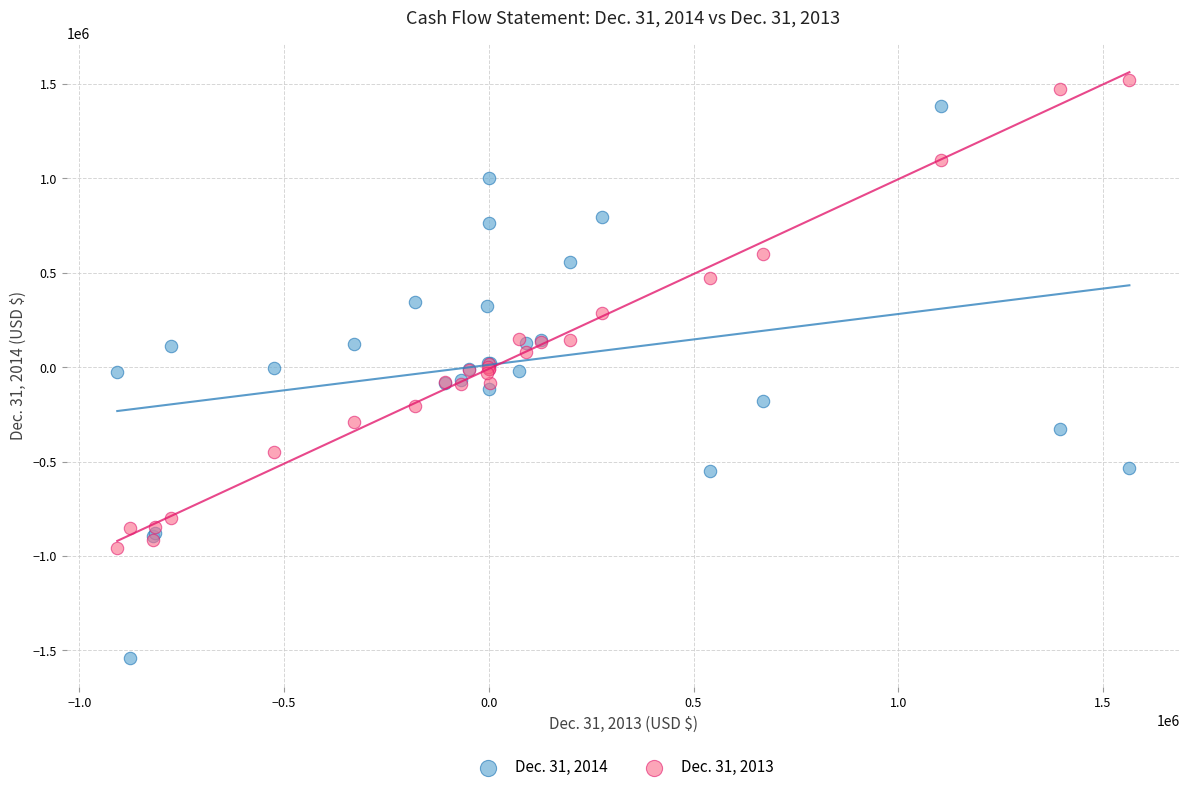

Which series has the largest Y range (max minus min)?

Dec. 31, 2014